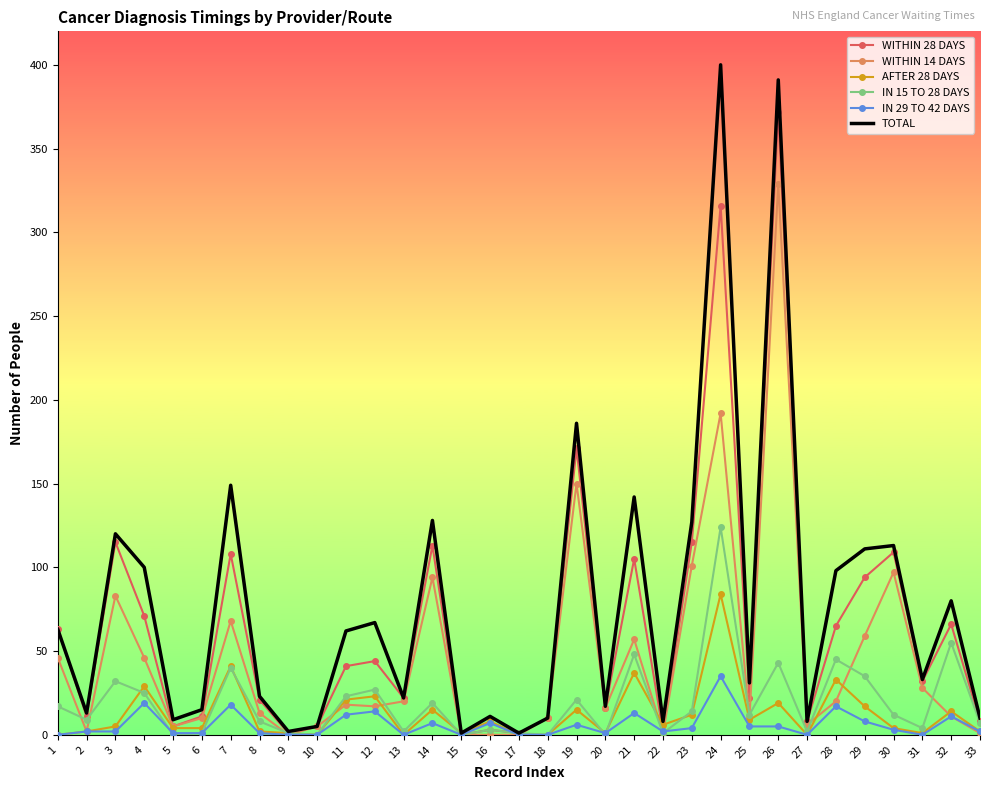

Count the number of data series in this chart.

6